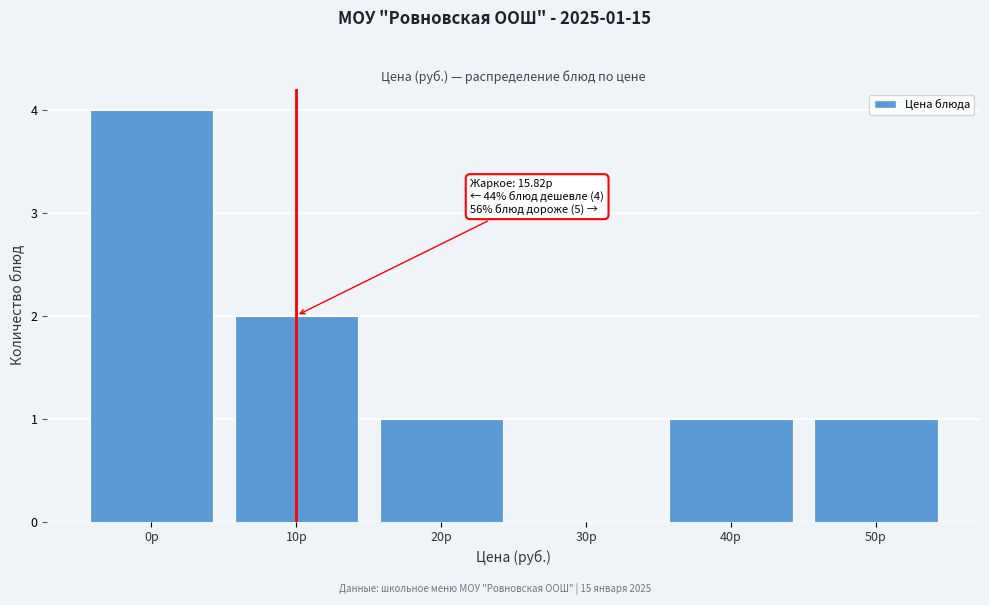

Reading left to right, list all the values displayed in this chart.

0р=4	10р=2	20р=1	30р=0	40р=1	50р=1